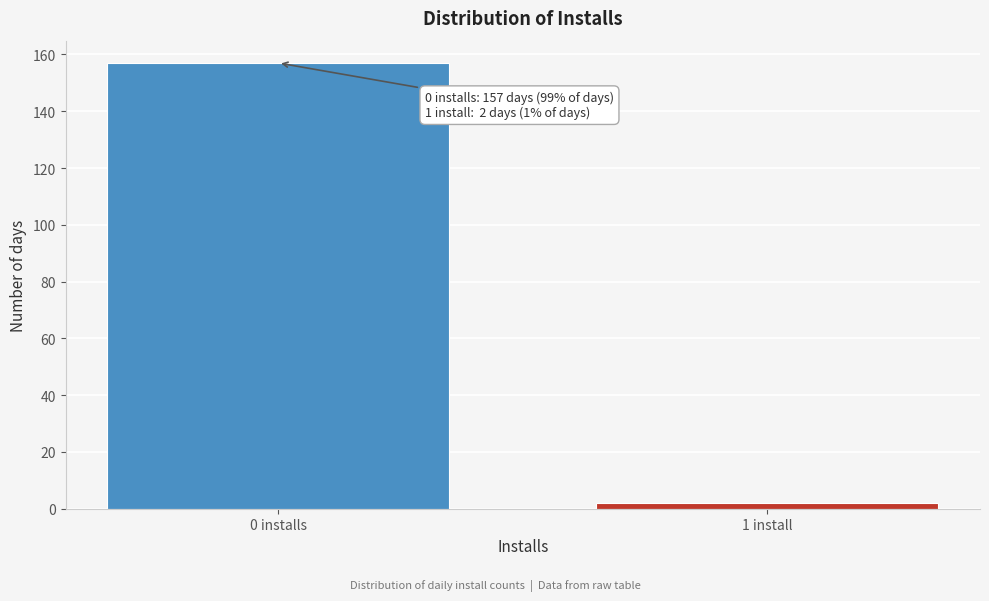

Reading left to right, list all the values displayed in this chart.

0 installs=157	1 install=2